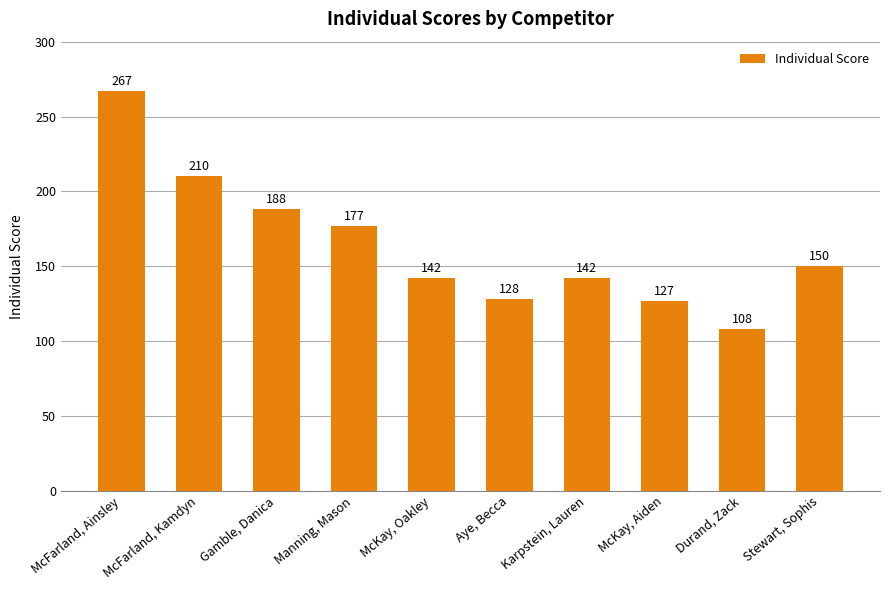

True or false: the data shows 351 at McFarland, Kamdyn.

False